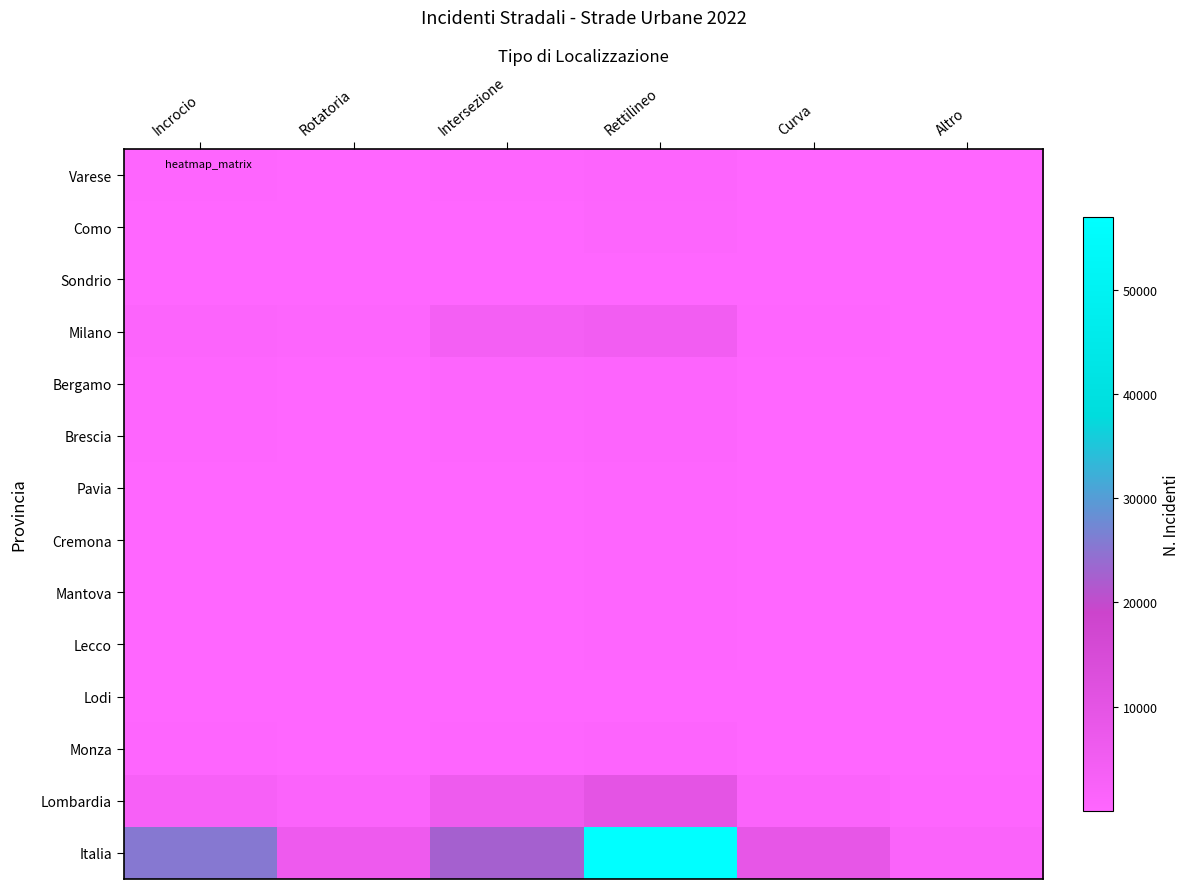

Which series has the widest spread of values?

Italia